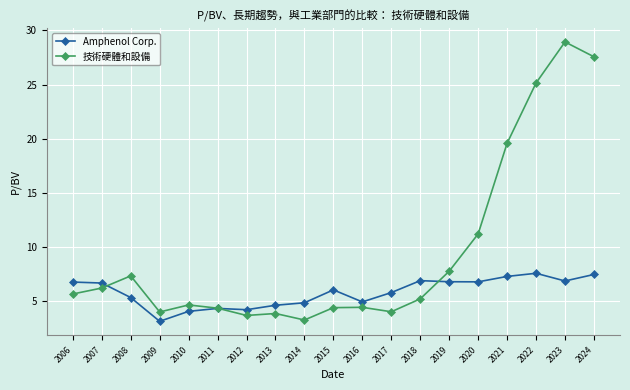

What is the value of the 技術硬體和設備 point at the 9th from the left?

3.3